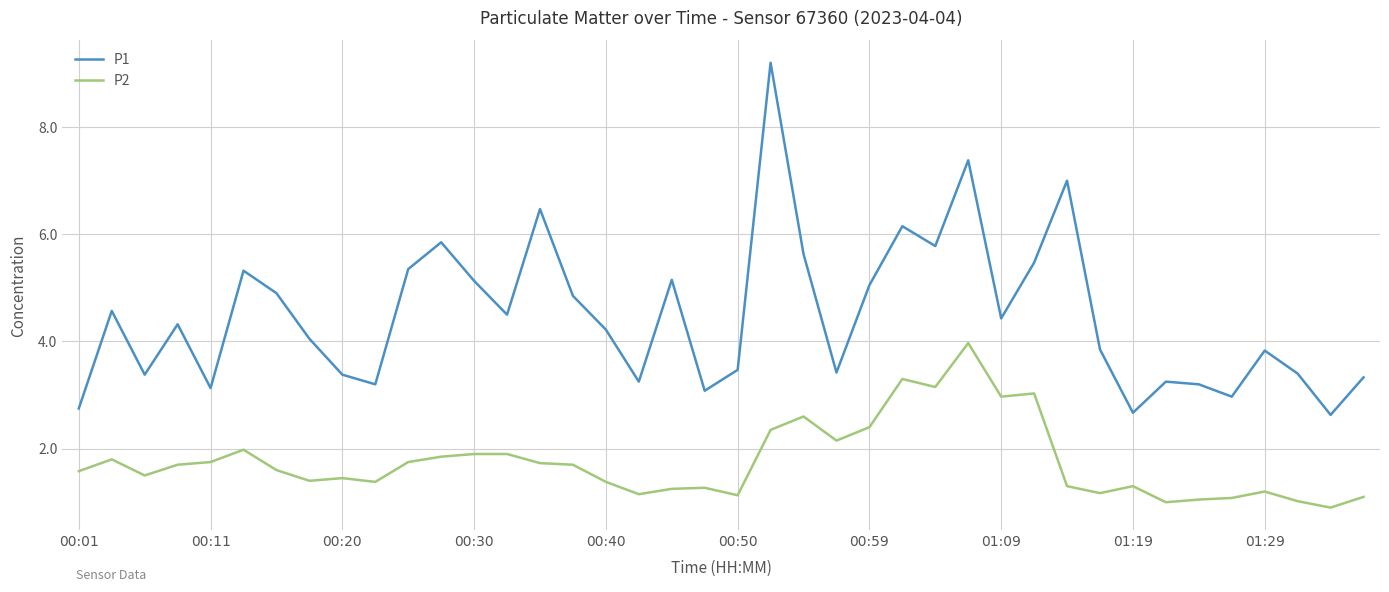

What are all the series names shown in the legend?

P1, P2